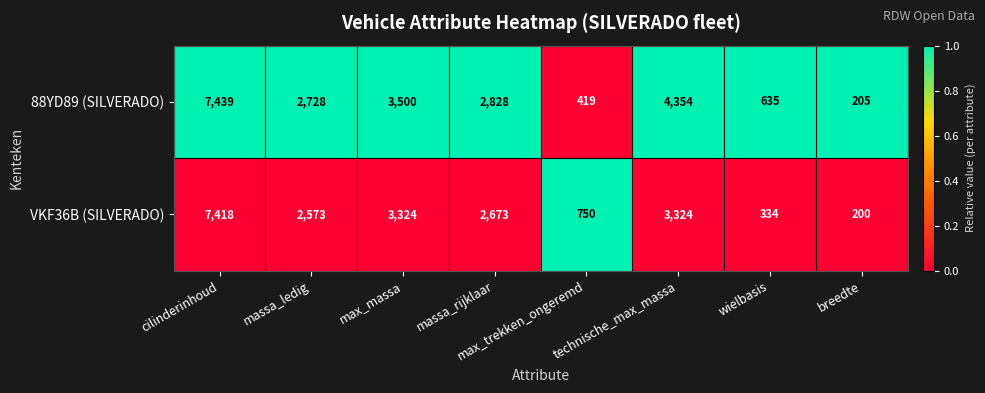

The value of 88YD89 (SILVERADO) at max_massa is 3500. True or false?

True